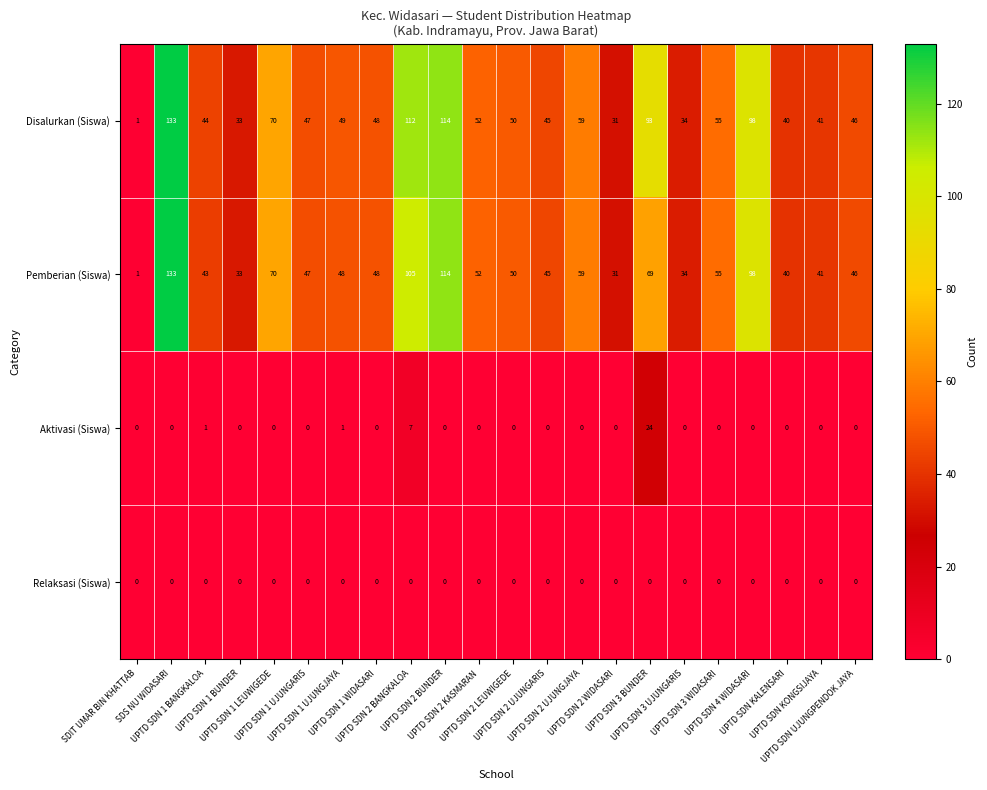

Which series has the largest total across all categories?

Disalurkan (Siswa)